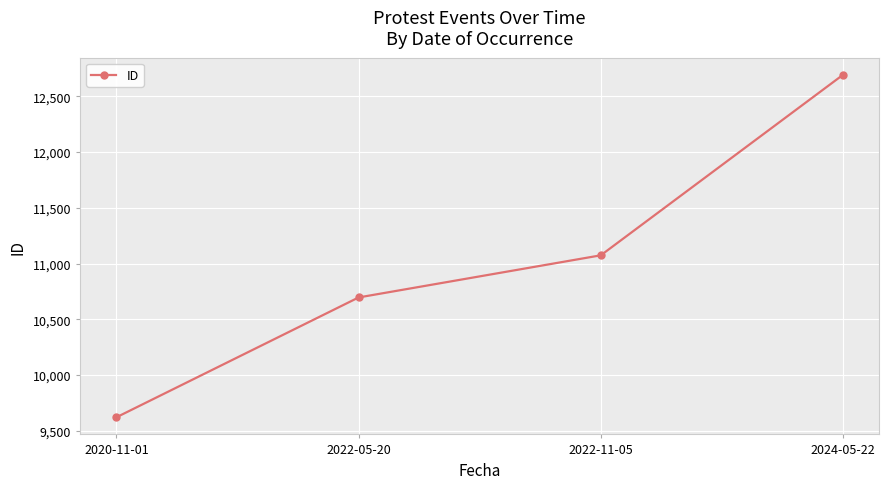

At which category does the chart reach its minimum across all series?

2020-11-01